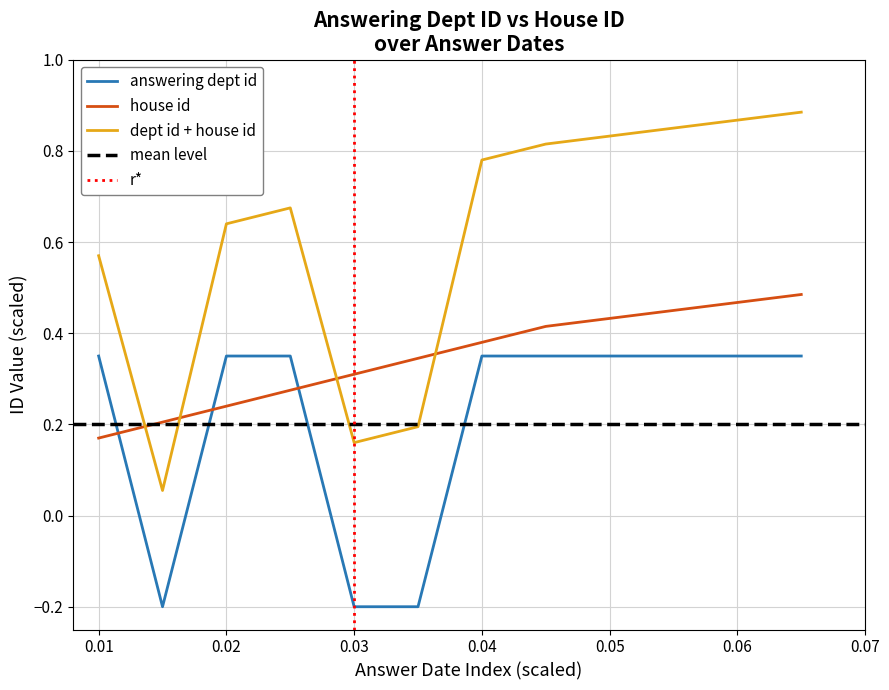

Does the chart display data point markers on the line(s)?

No